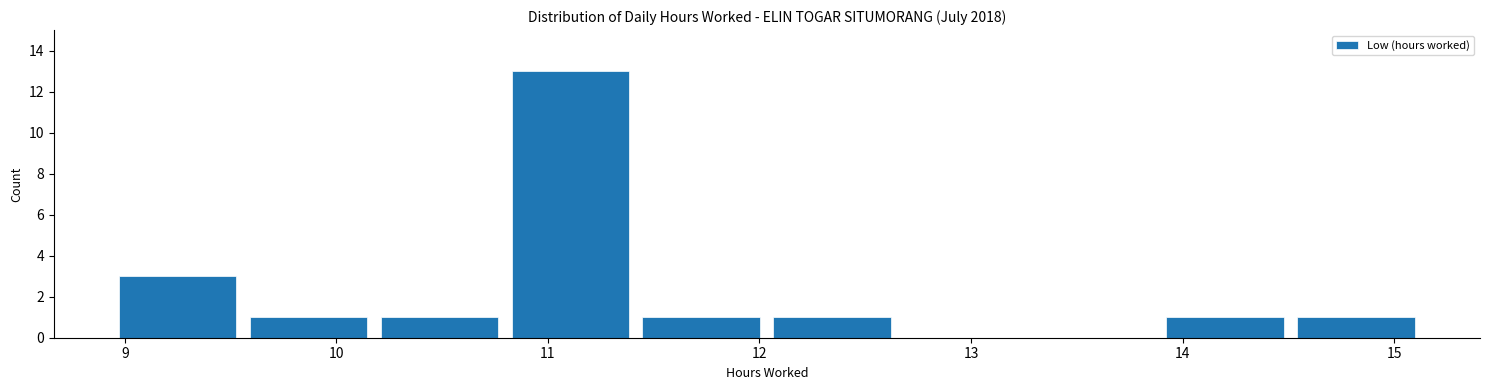

Reading left to right, list every bar in this chart as the range it spans on the x-axis followed by its height. Neither the bar edges nor the heights are printed on the chart, so give them approximately, as read against the axes.

8.9 to 9.6: 3
9.6 to 10.2: 1
10.2 to 10.8: 1
10.8 to 11.4: 13
11.4 to 12.0: 1
12.0 to 12.7: 1
12.7 to 13.3: 0
13.3 to 13.9: 0
13.9 to 14.5: 1
14.5 to 15.1: 1